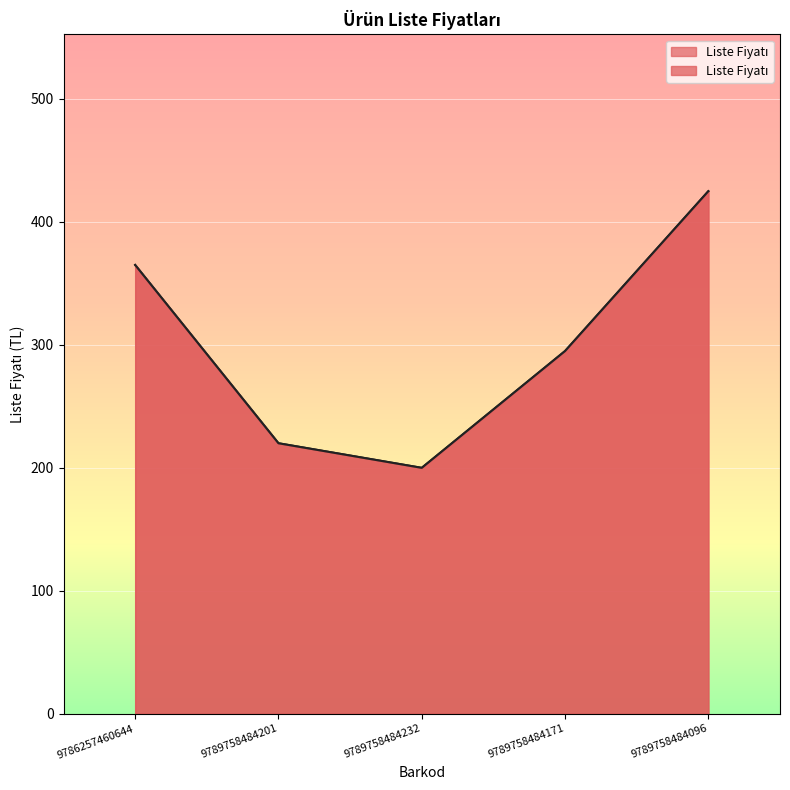

At which label is the value closest to 312?

9789758484171